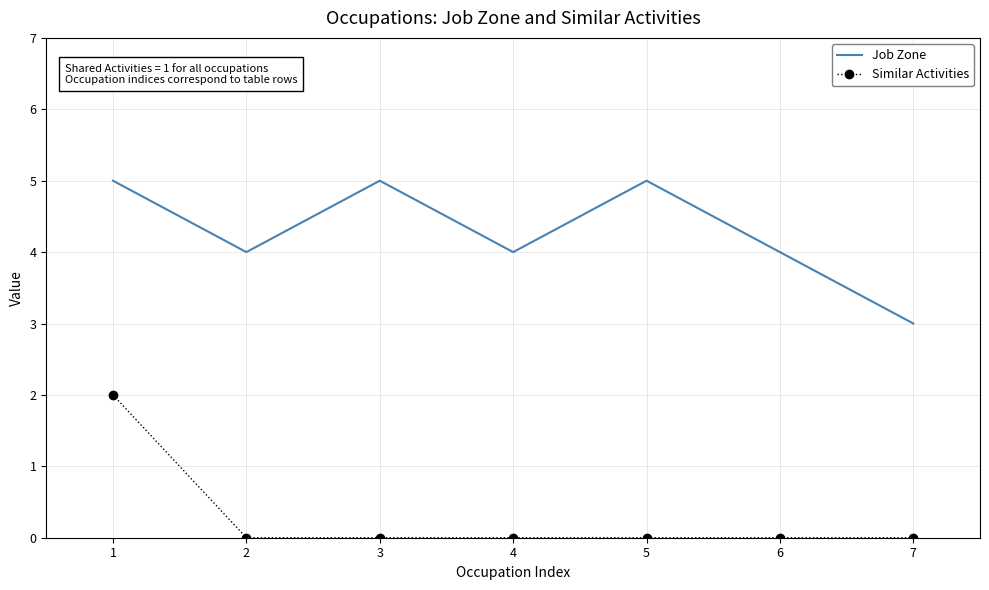

True or false: Similar Activities and Job Zone cross at least once.

False